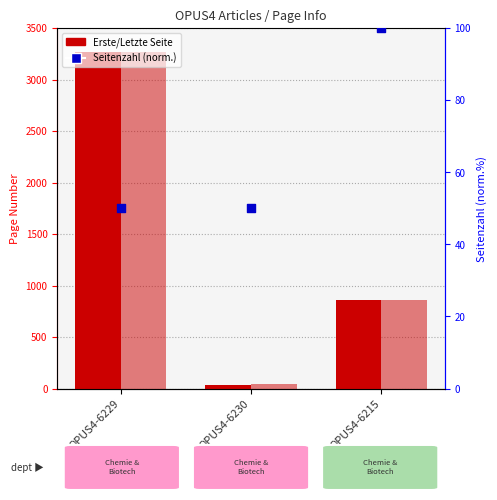

At which category is the sum across all series the highest?

OPUS4-6229